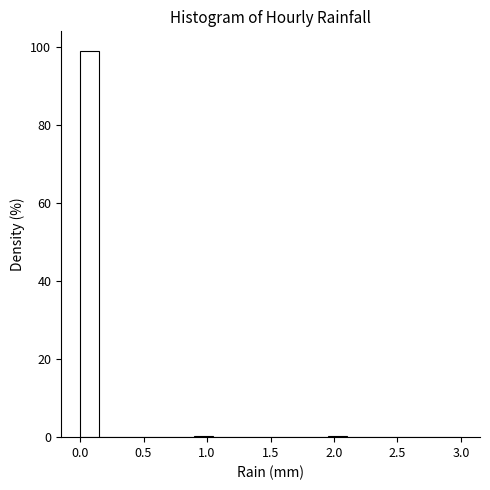

Read against the x-axis, roughly where is the centre of the tallest bar?

0.10